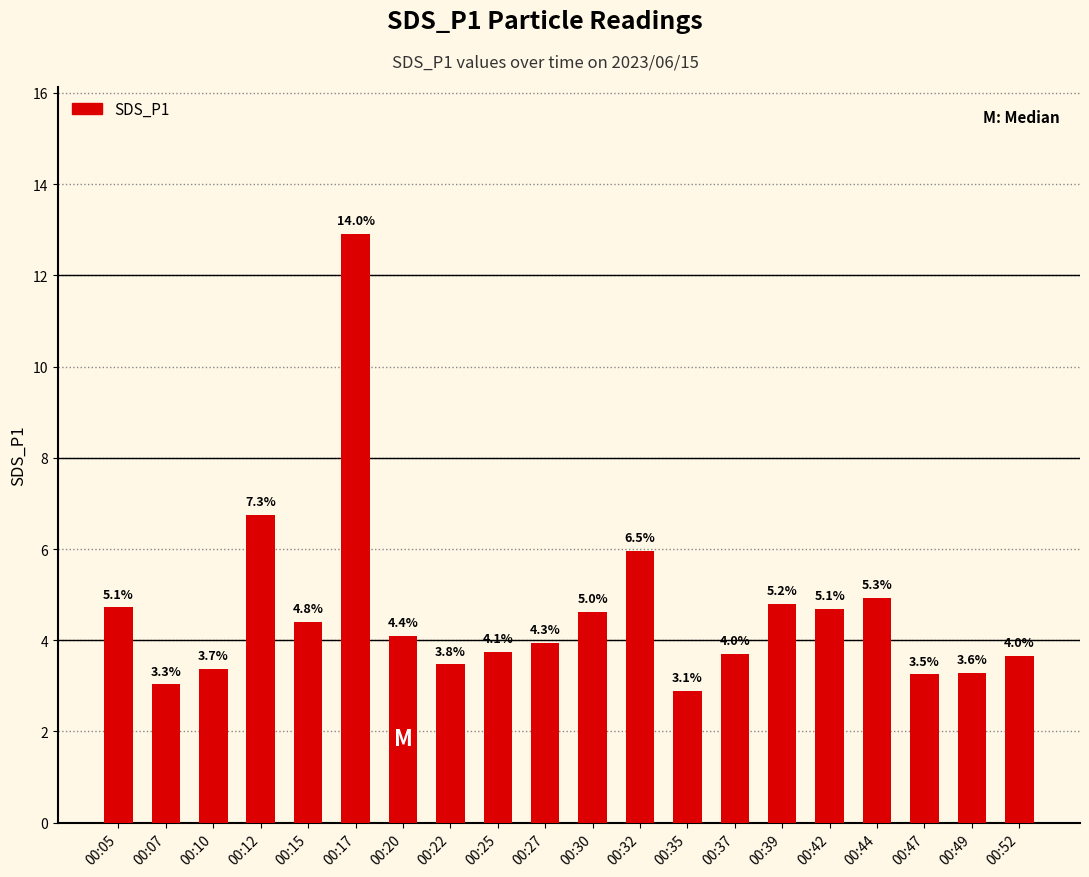

Which label corresponds to the largest value in the chart?

00:17